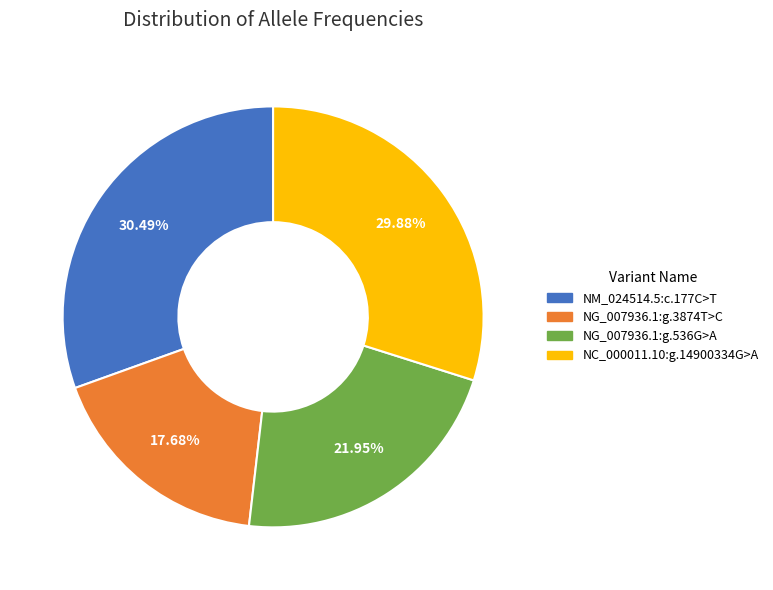

How many slices are in this pie chart?

4